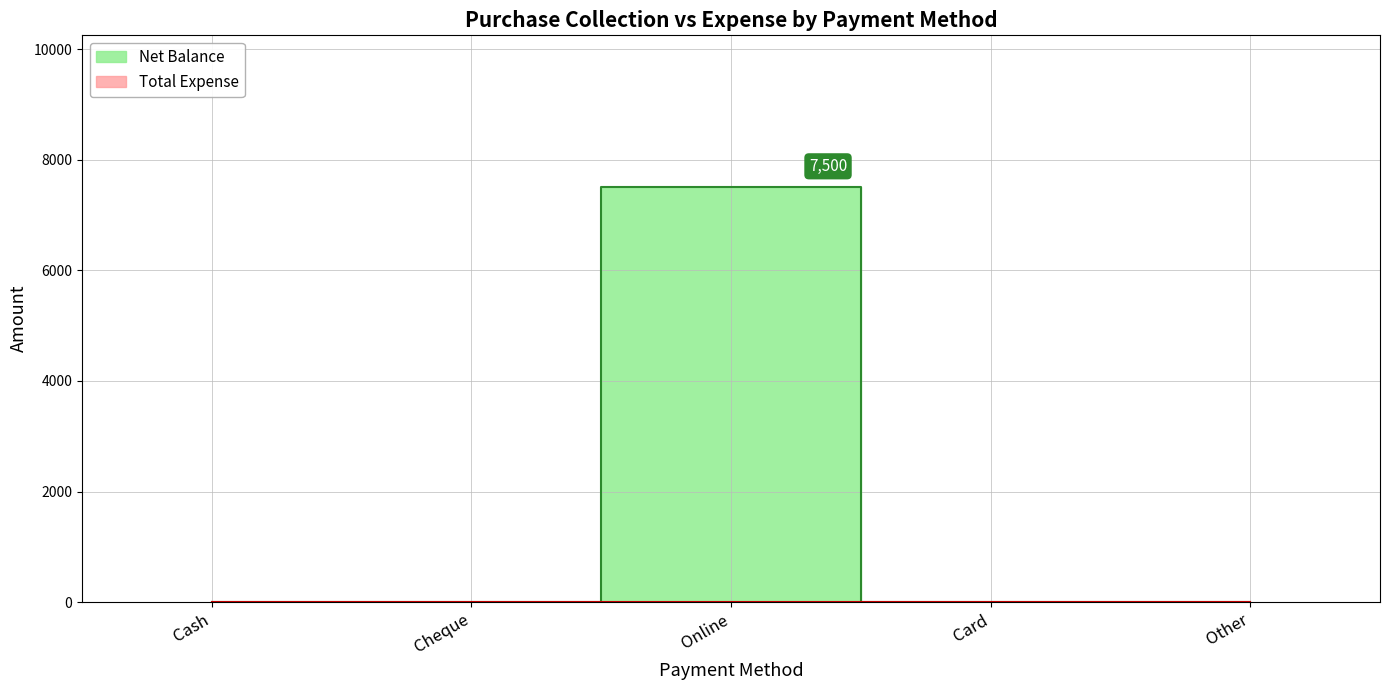

List the labels in order of value, smallest first.

Cash, Cheque, Card, Other, Online